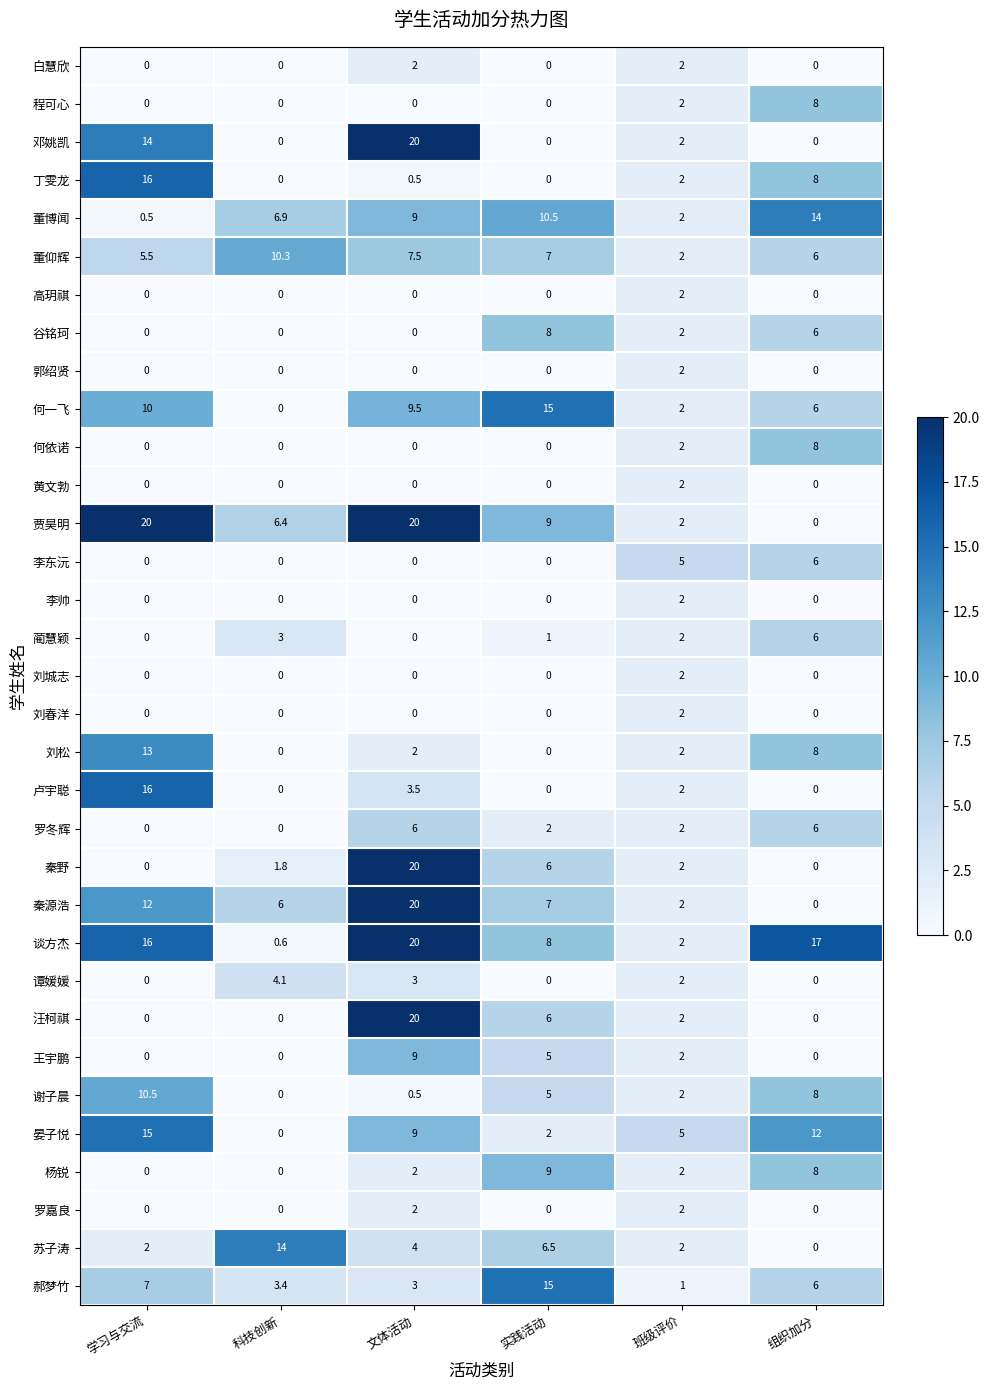

At which label does 谢子晨 first exceed 5?

学习与交流